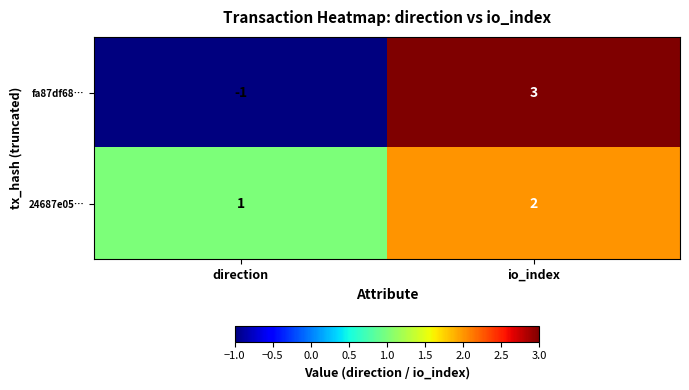

At which label does 24687e05… reach its peak?

io_index